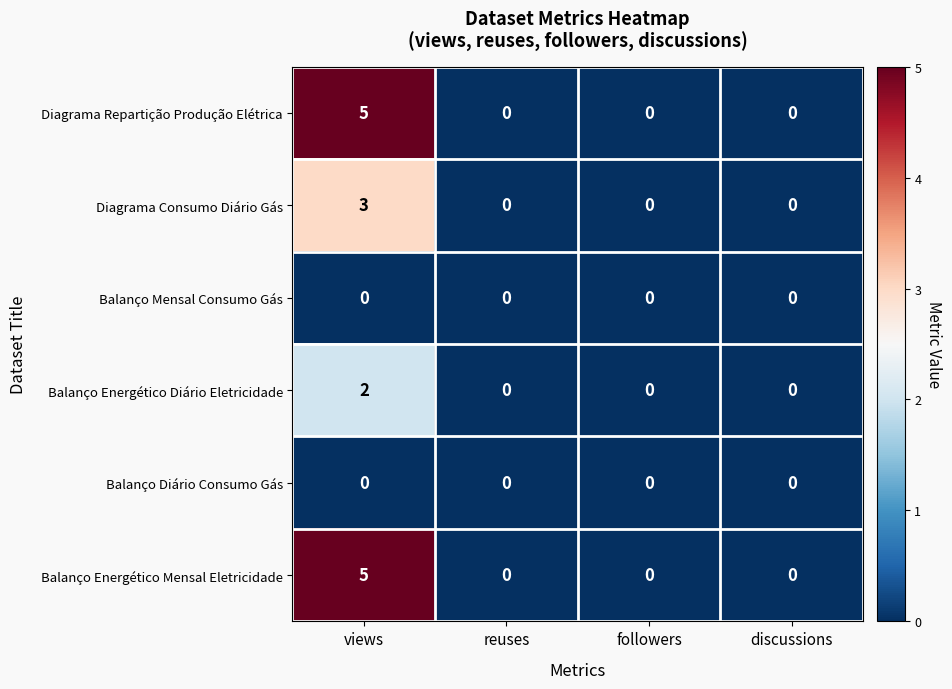

What is the highest value of the Diagrama Repartição Produção Elétrica series?

5